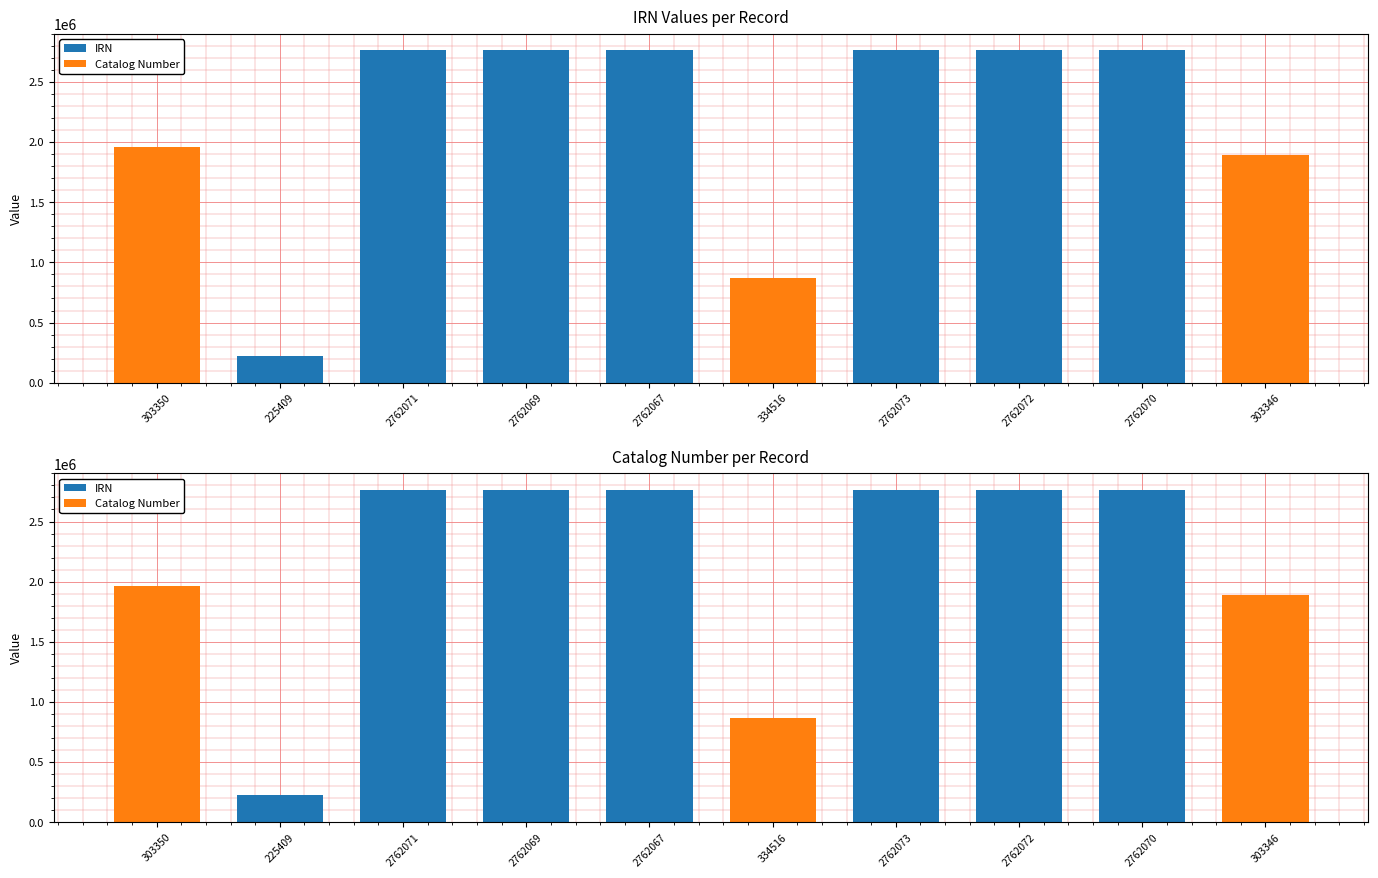

Is the value of Catalog Number at 2762071 greater than the value of IRN at 225409?

No